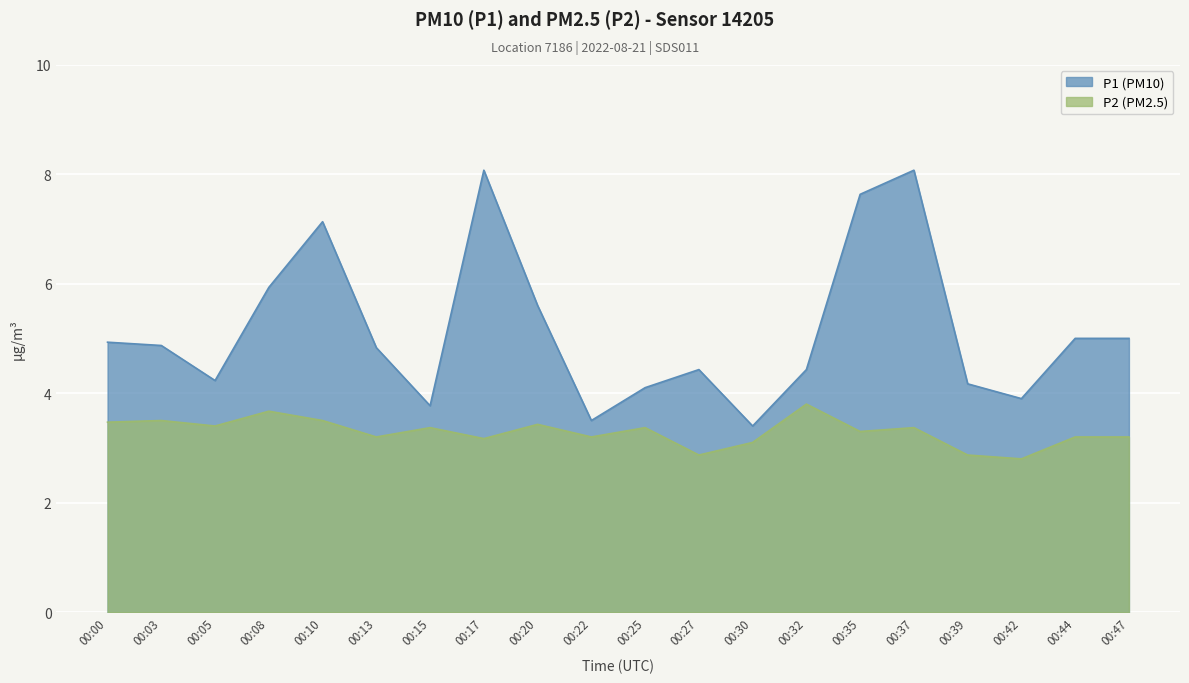

At which category does P1 reach its first local peak?

00:10